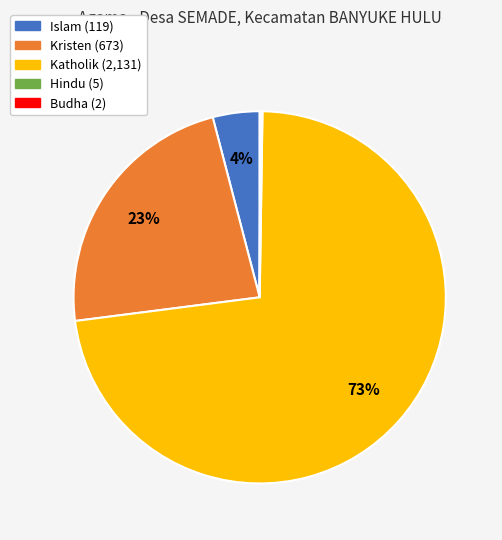

The Islam slice represents 11% of the pie. True or false?

False